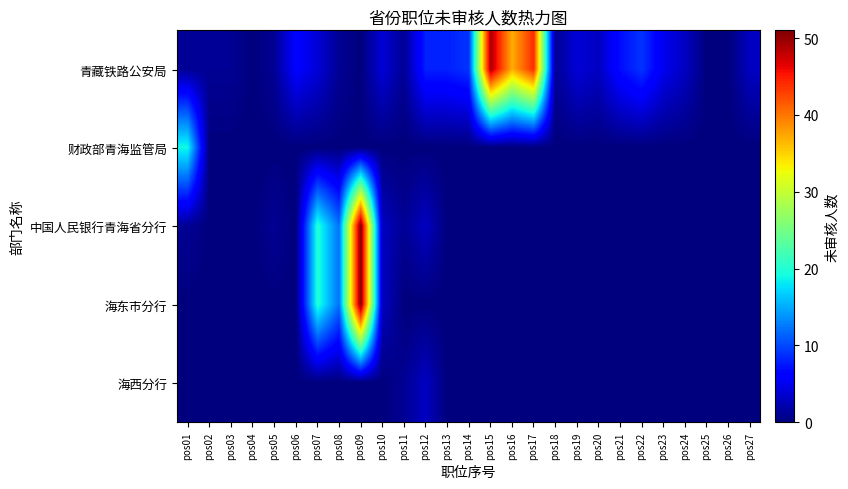

At how many categories does at least one series exceed 8?

9